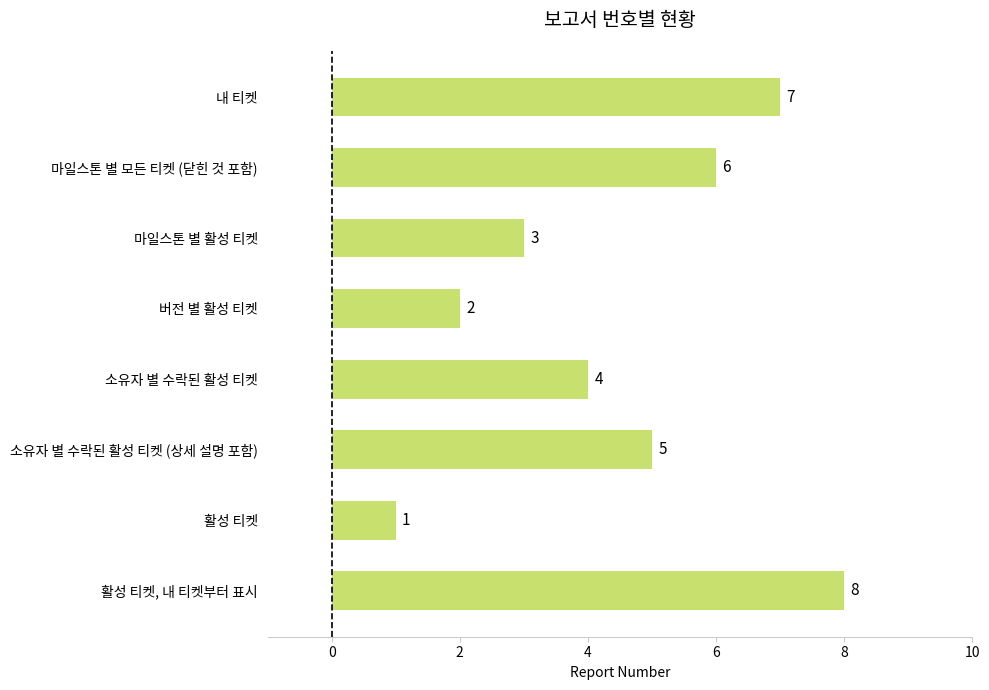

Read the value at 마일스톤 별 활성 티켓.

3